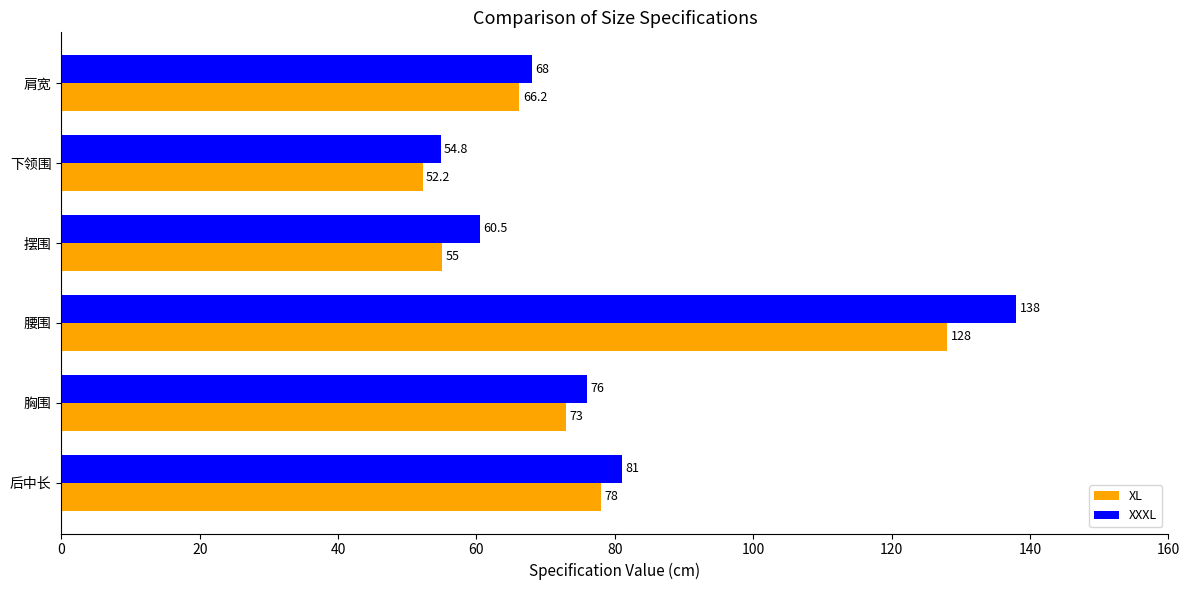

What is the minimum value shown in the chart?

52.2